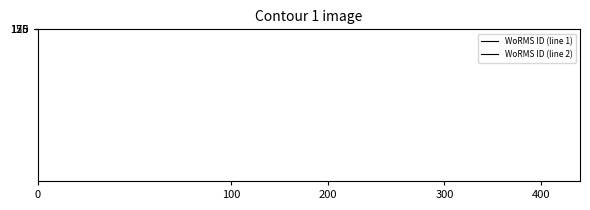

True or false: WoRMS ID (line 2) and WoRMS ID (line 1) intersect in this chart.

False